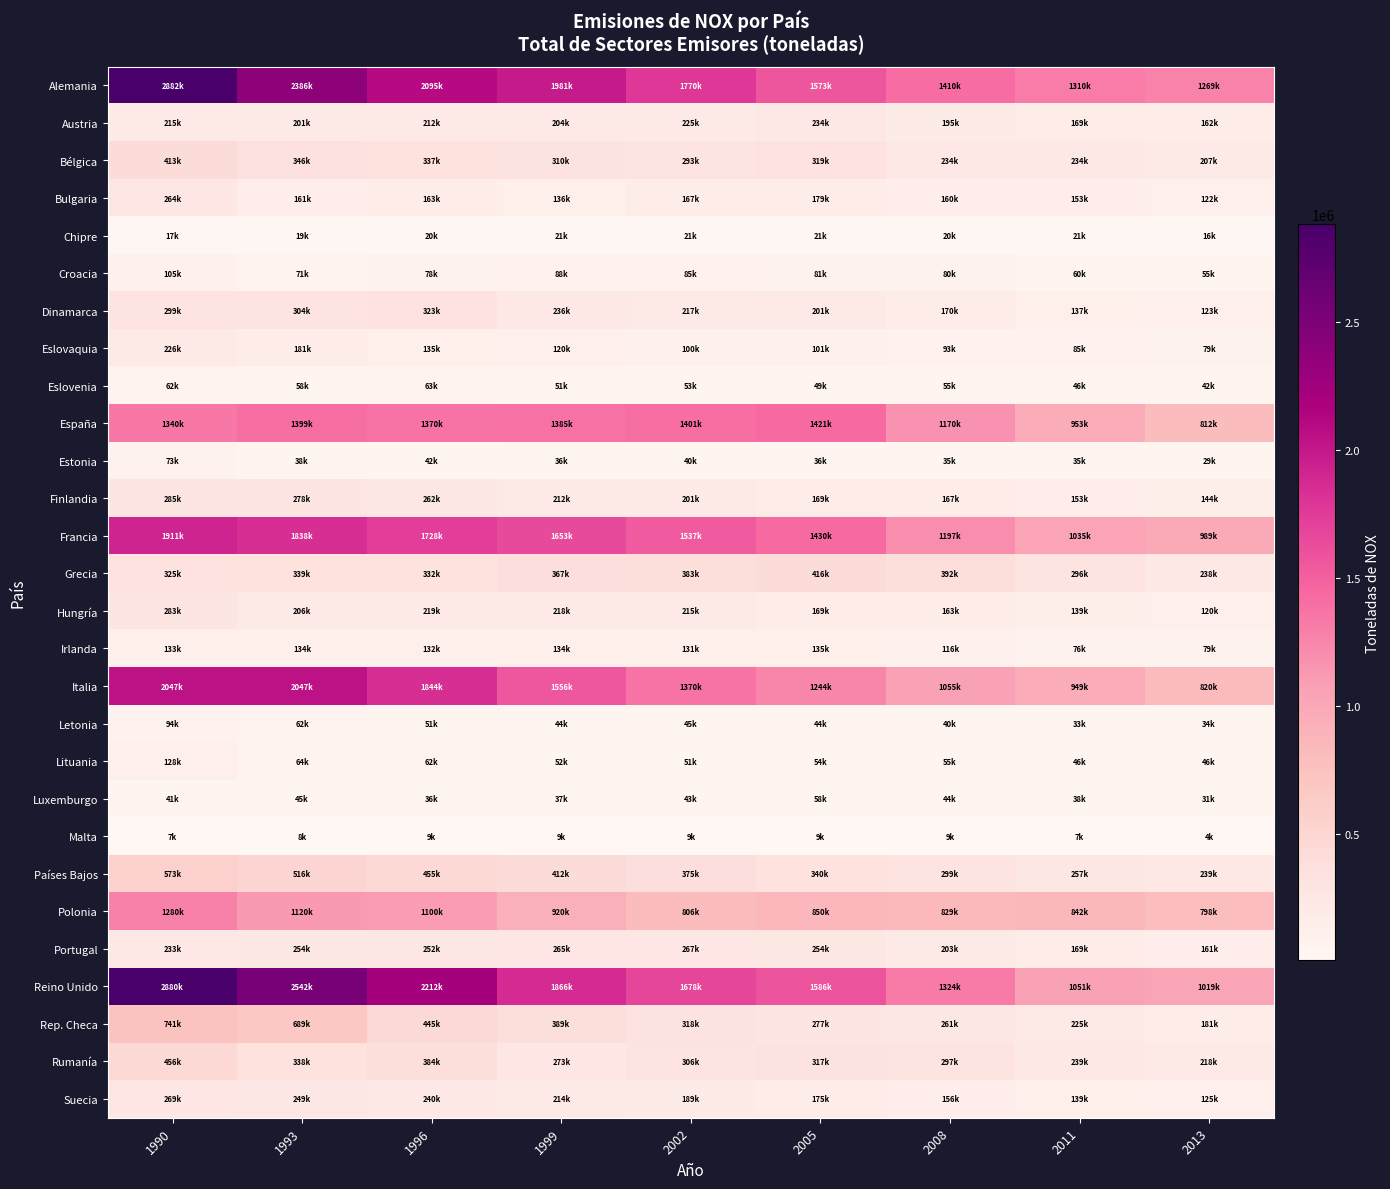

List the series in order of their peak value, lowest first.

Malta, Chipre, Luxemburgo, Eslovenia, Estonia, Letonia, Croacia, Lituania, Irlanda, Eslovaquia, Austria, Bulgaria, Portugal, Suecia, Hungría, Finlandia, Dinamarca, Bélgica, Grecia, Rumanía, Países Bajos, Rep. Checa, Polonia, España, Francia, Italia, Reino Unido, Alemania